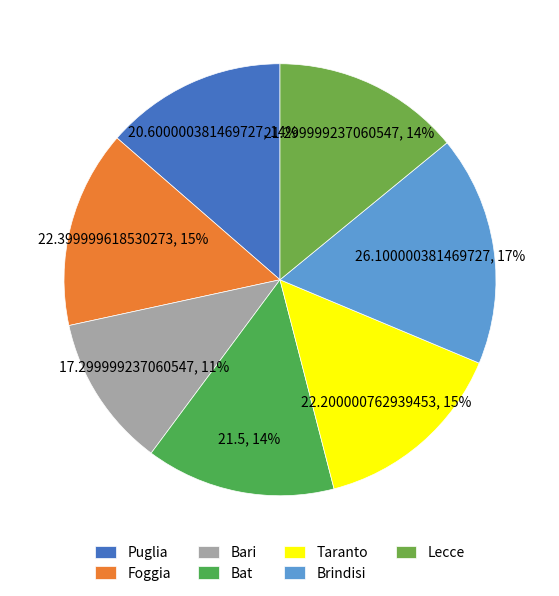

Does any single category account for the majority?

No